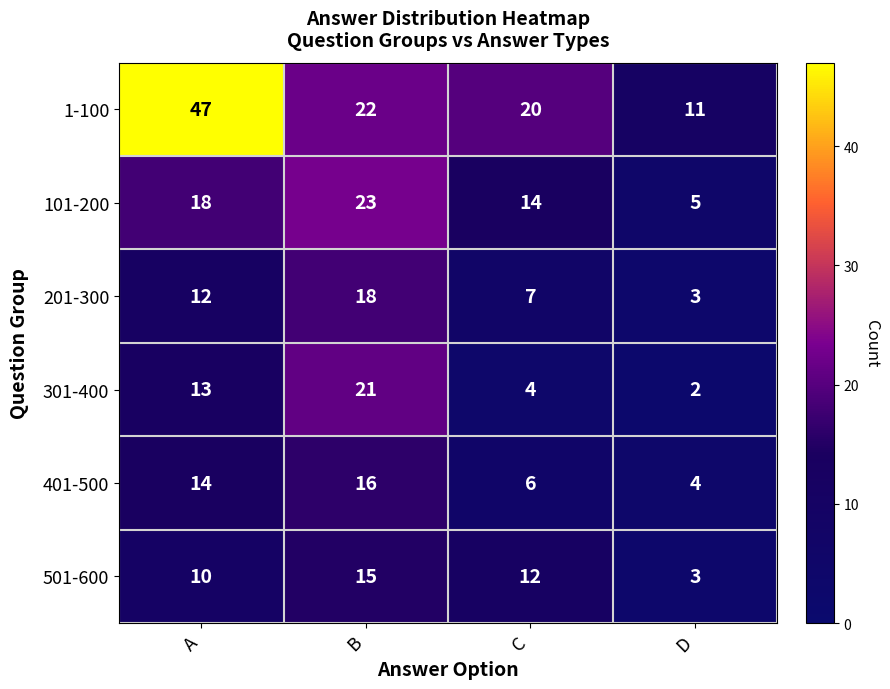

True or false: 201-300 has a value of 18 at B.

True